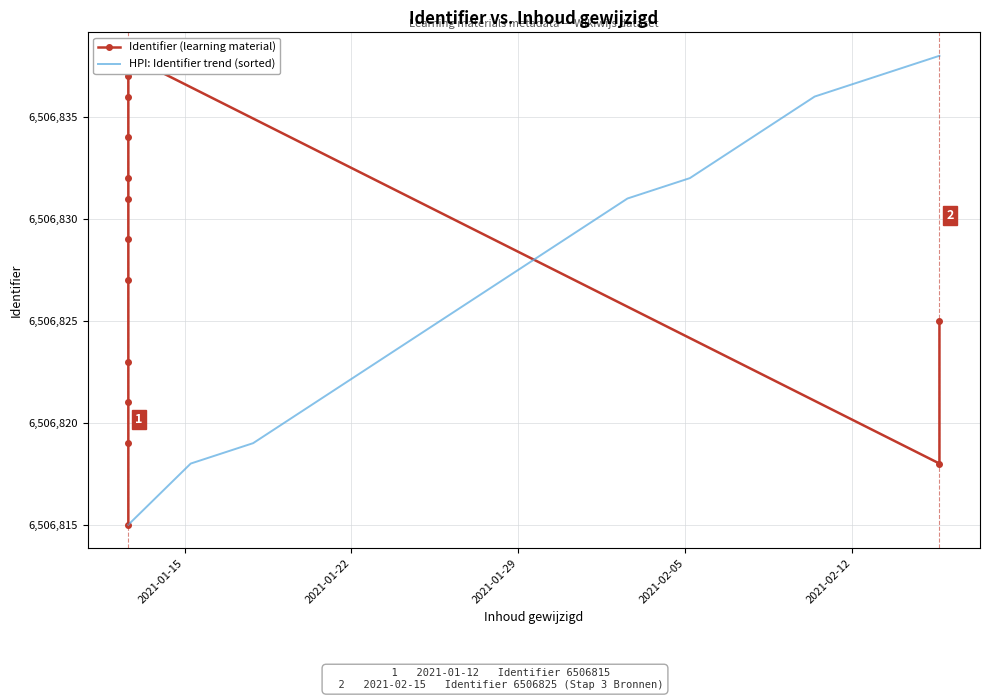

Is the value of HPI: Identifier trend (sorted) at 9 greater than the value of Identifier (learning material) at 13?

Yes